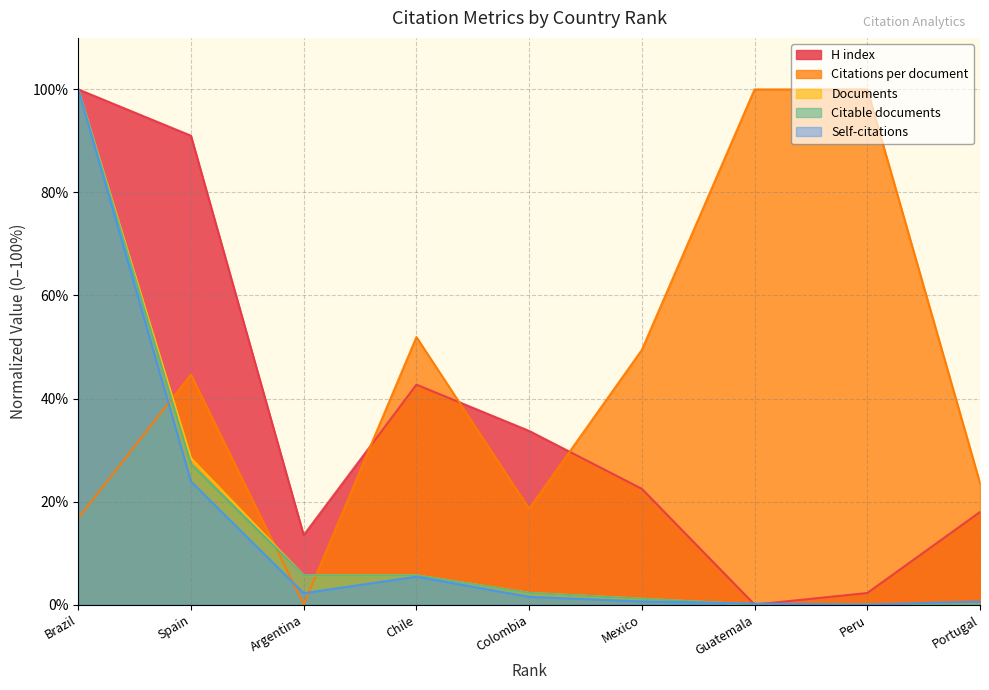

What is the label of the 4th point from the left?

Chile